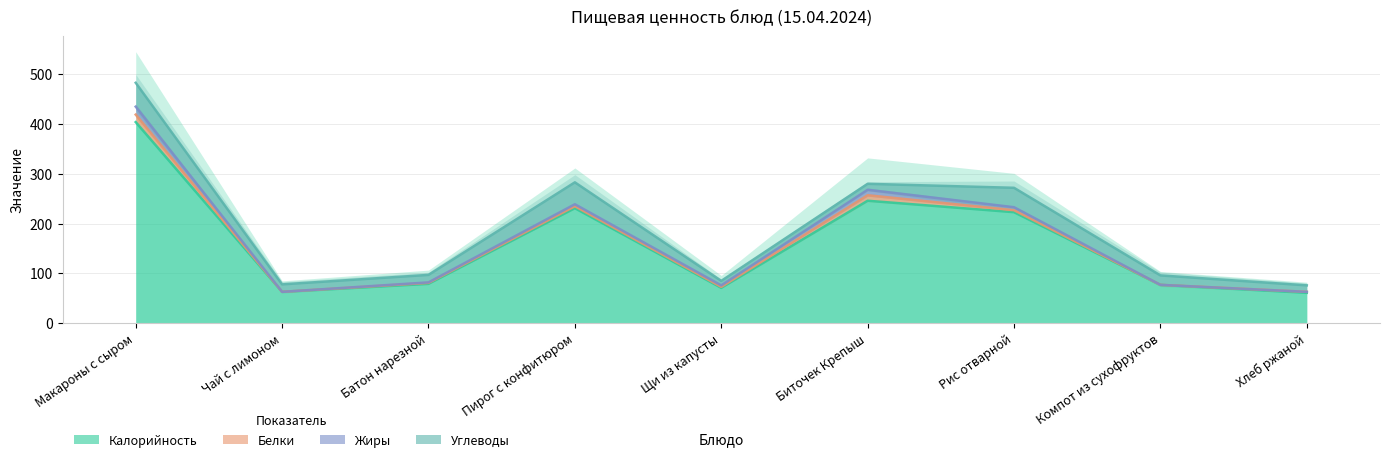

What is the total value across all series at Макароны с сыром?

483